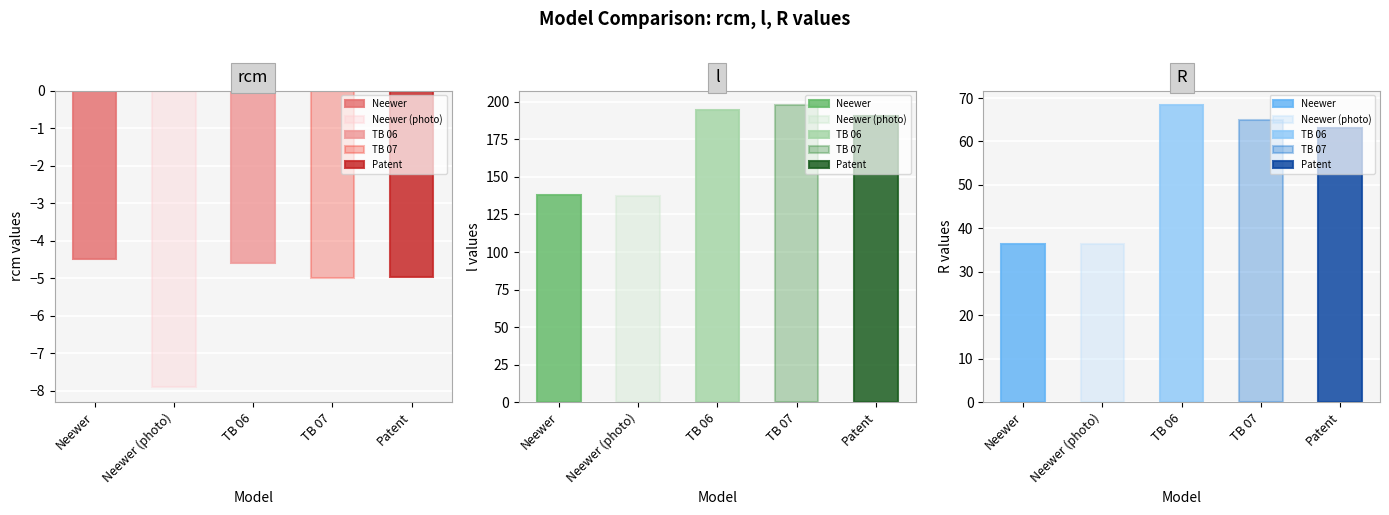

How many groups of bars are there?

5